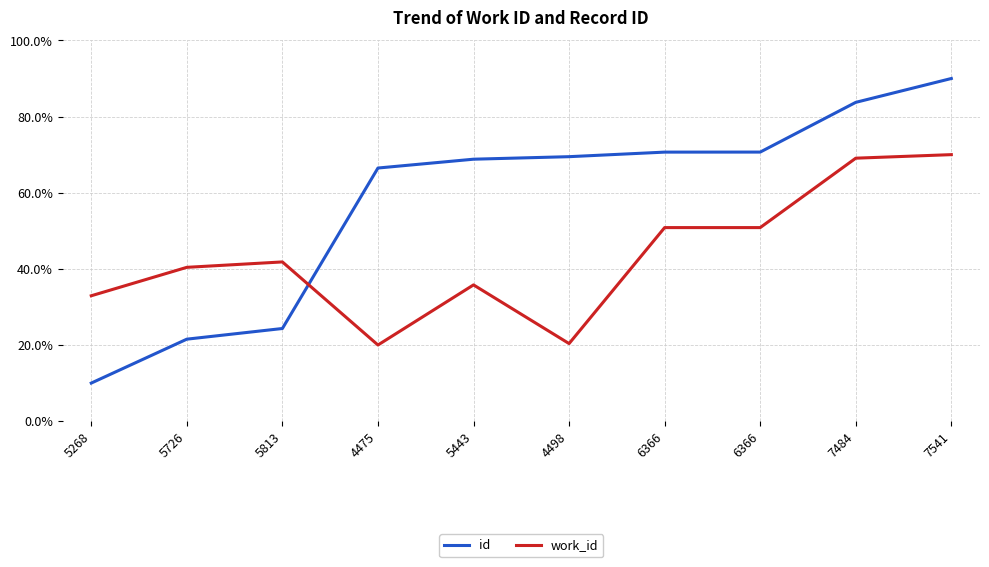

Is the value of id at 7484 greater than the value of work_id at 7541?

Yes